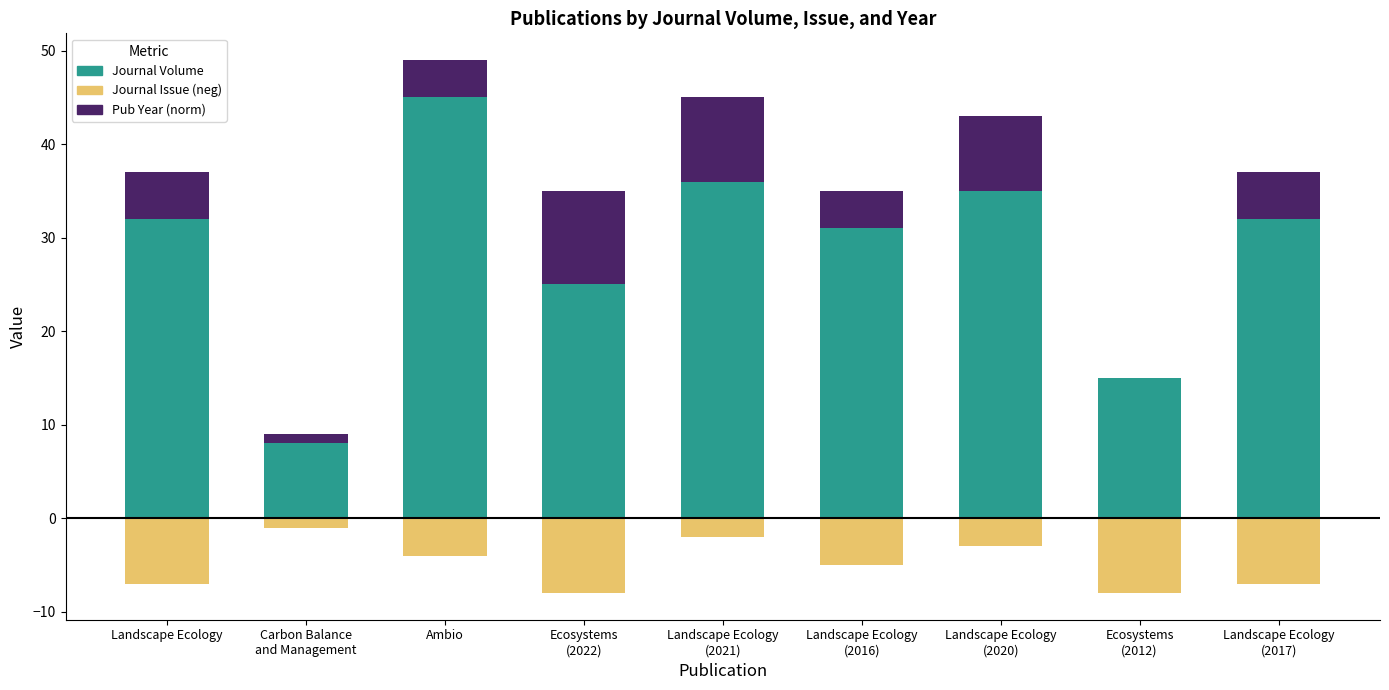

What is the difference between the second highest and second lowest values in the Journal Volume series?

21